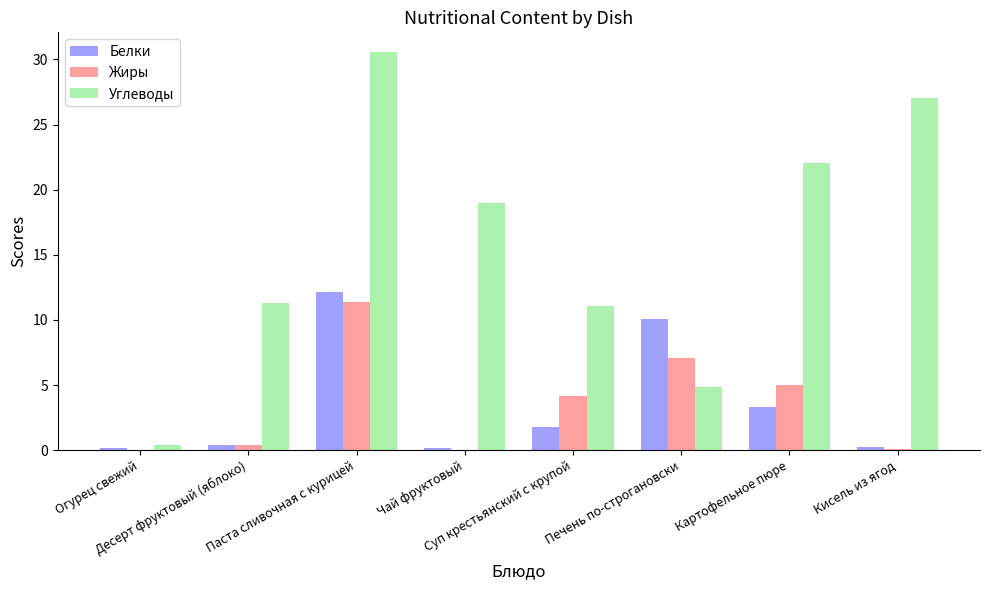

What is the sum of all Белки values?

28.3